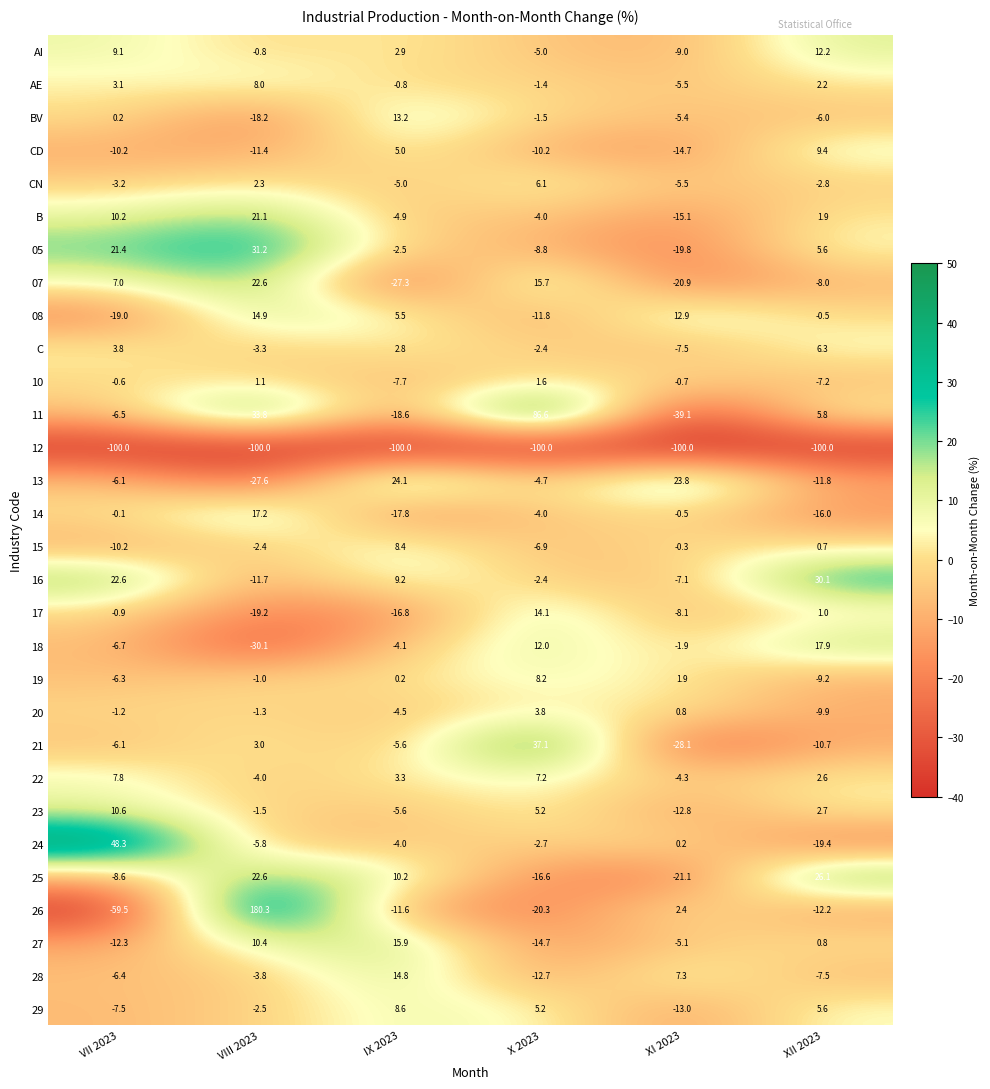

Is it true that 18 equals 27.4 at XII 2023?

False